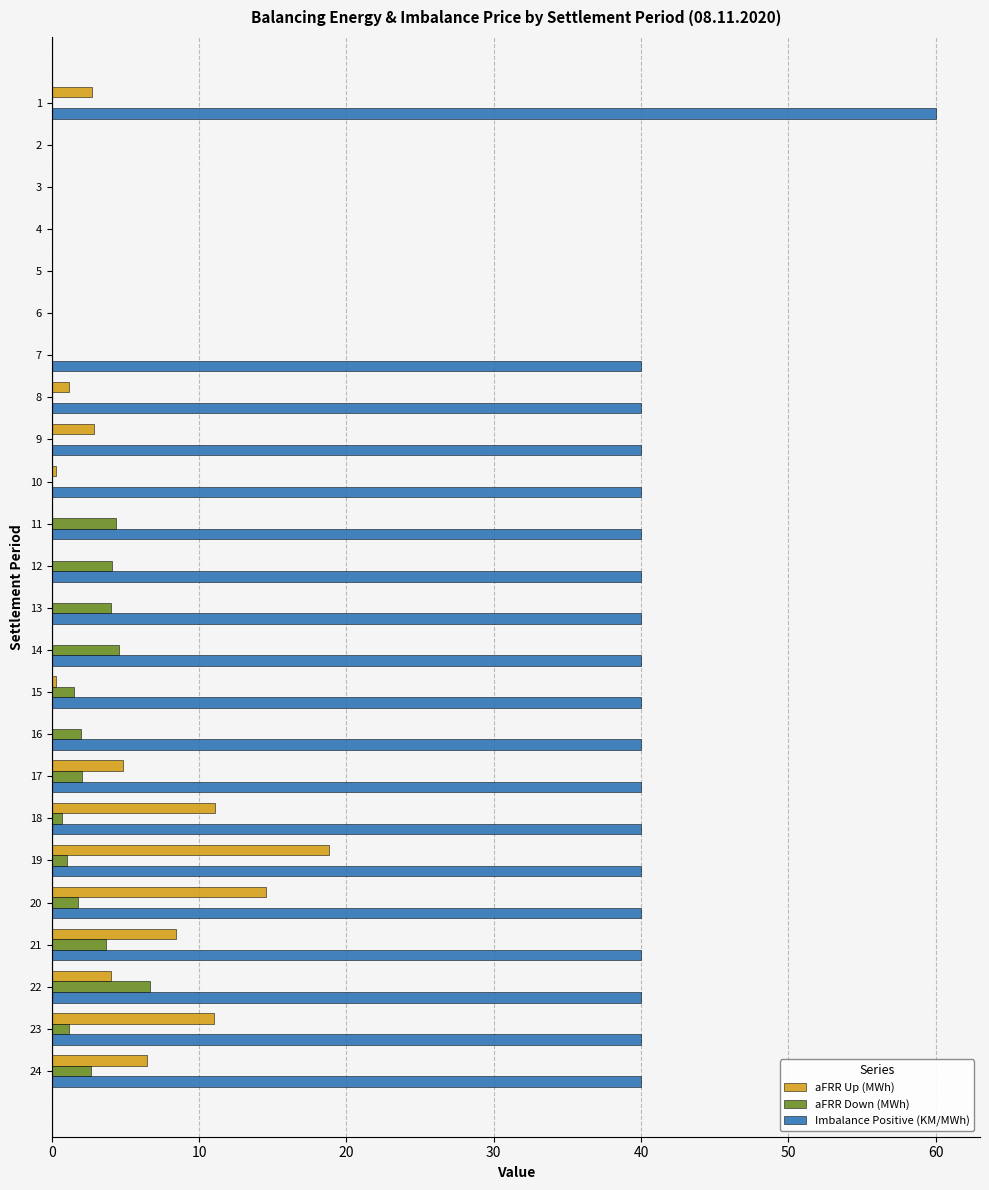

Which series has the widest spread of values?

Imbalance Positive (KM/MWh)